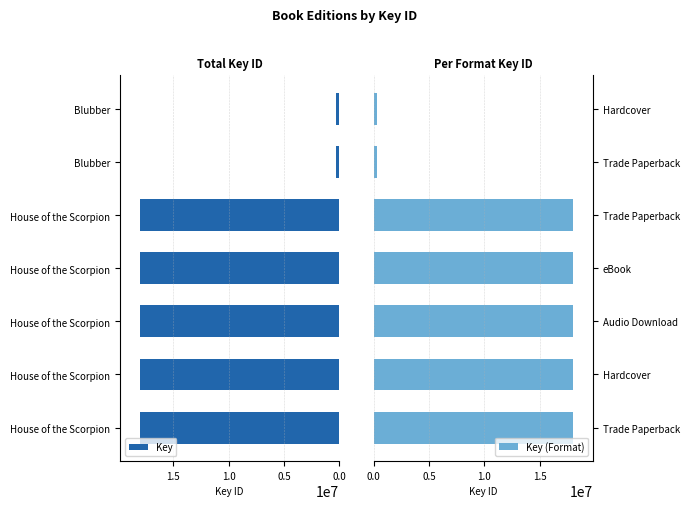

What is the smallest value displayed?

312729